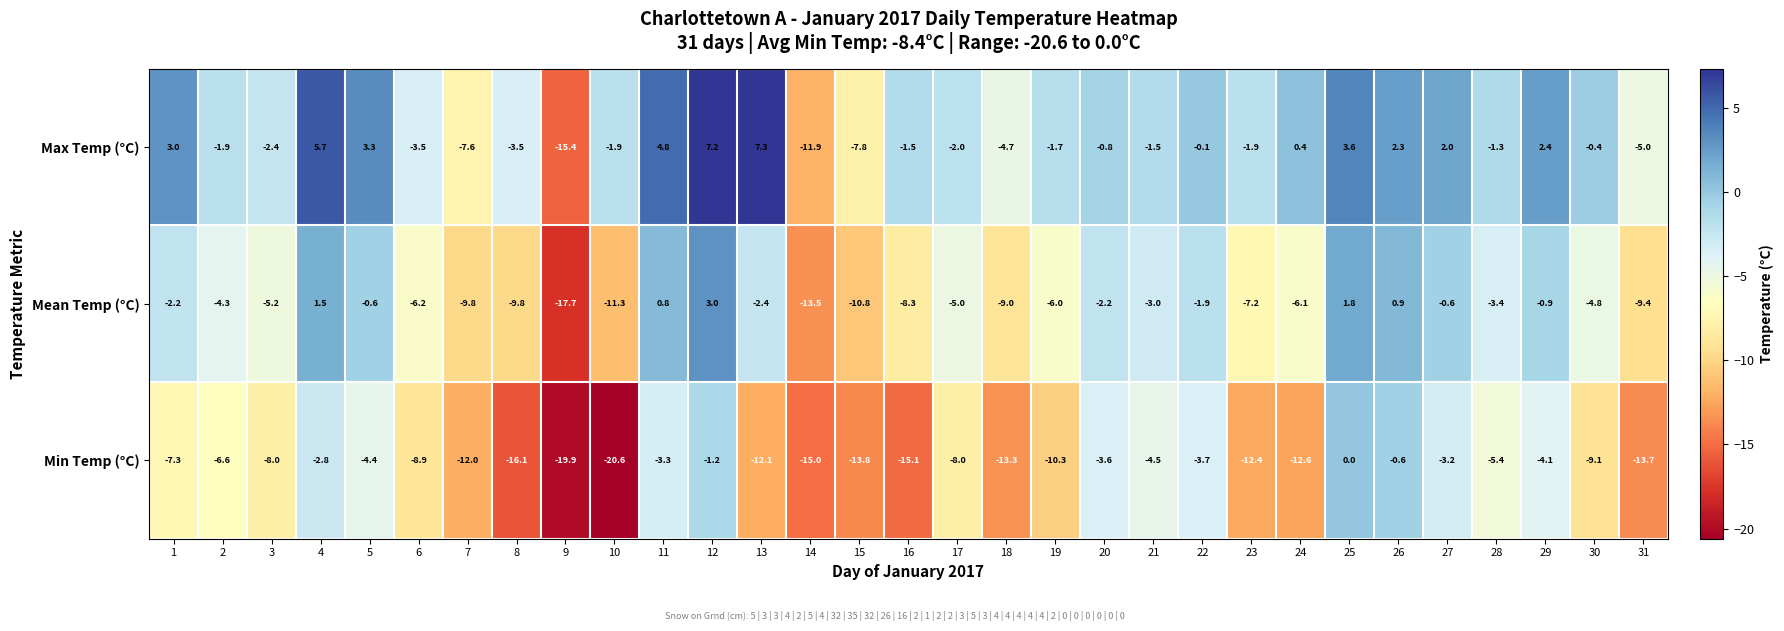

The value of Min Temp (°C) at 12 is -1.8. True or false?

False